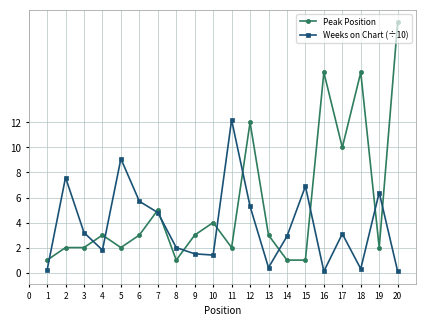

What is the highest value of the Peak Position series?

20.0